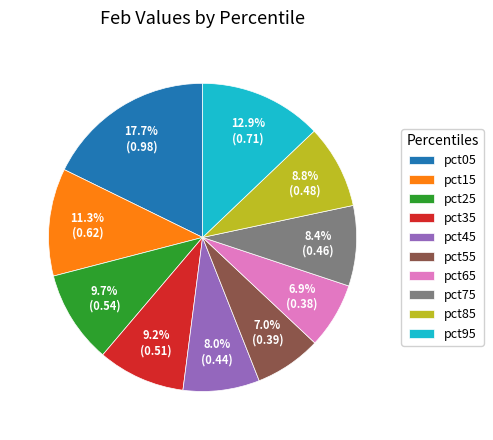

To the nearest percent, what portion does pct95 represent?

13%